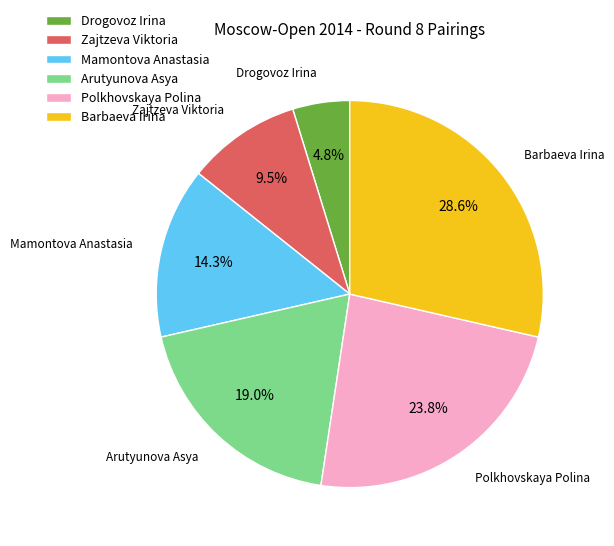

Which slice is the largest?

Barbaeva Irina